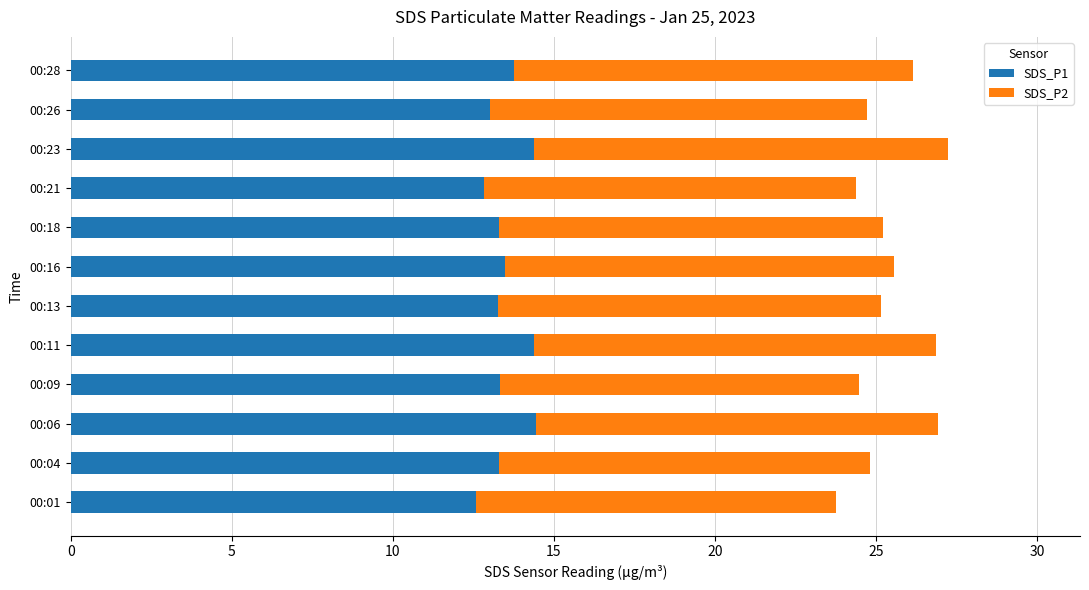

What is the total value across all series at 00:21?

24.4